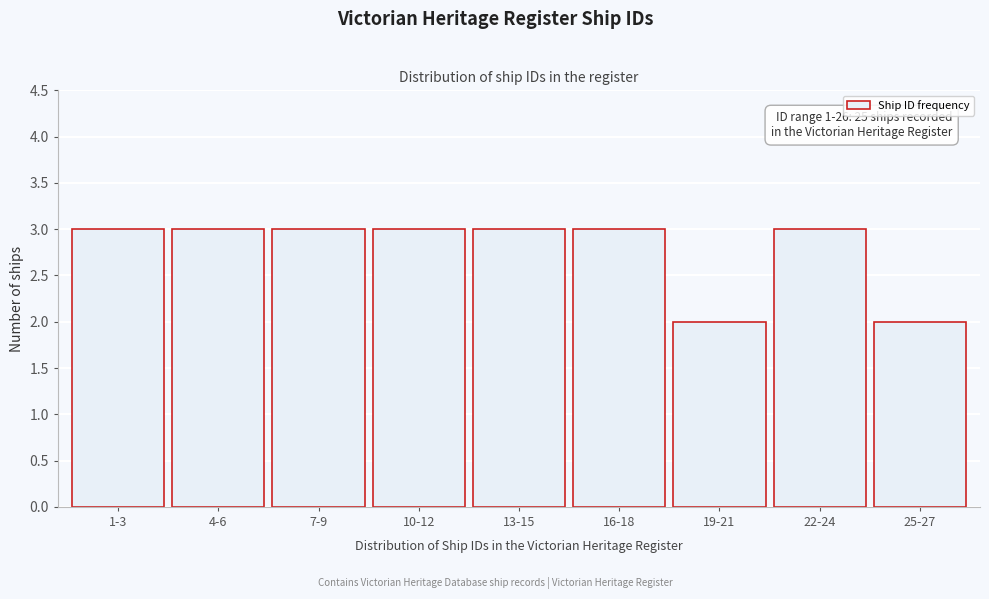

Reading left to right, list all the values displayed in this chart.

1-3=3	4-6=3	7-9=3	10-12=3	13-15=3	16-18=3	19-21=2	22-24=3	25-27=2